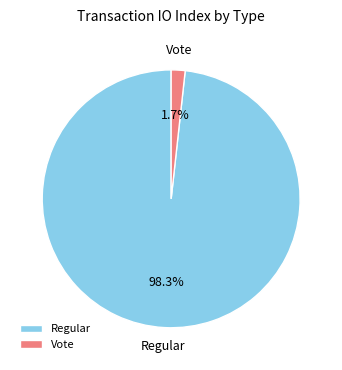

Which slice is the largest?

Regular